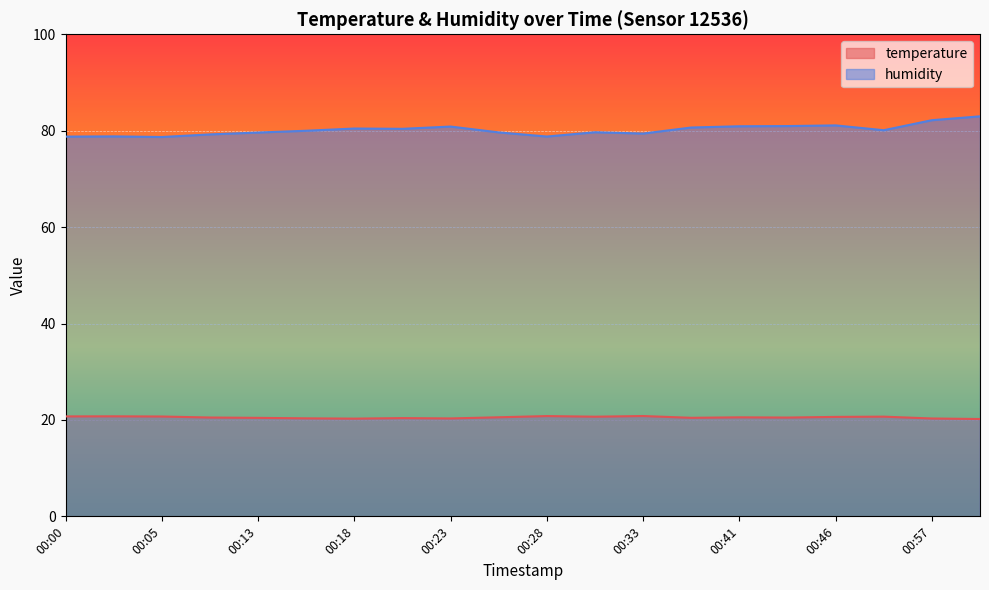

True or false: temperature and humidity intersect in this chart.

False